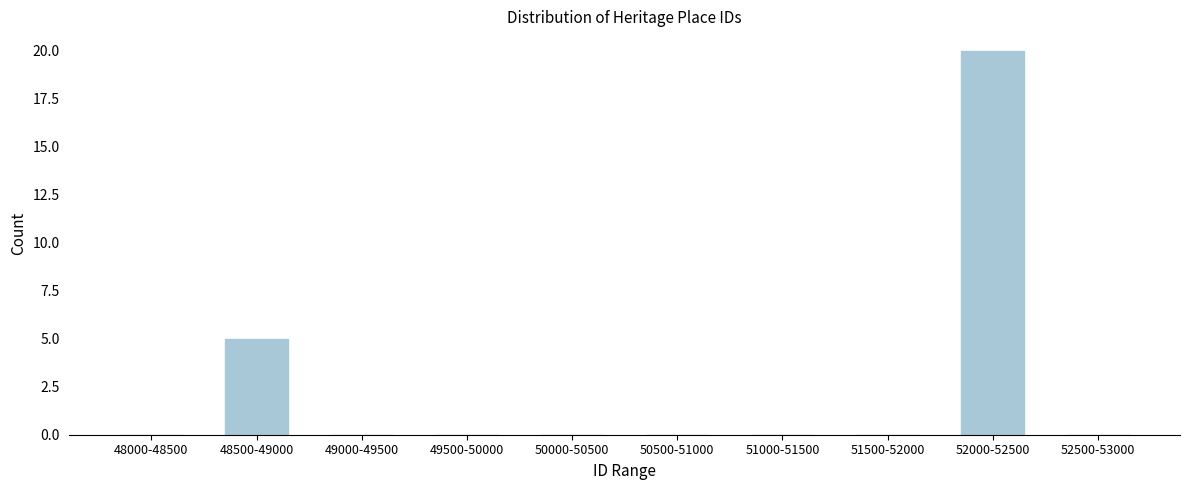

Reading left to right, transcribe all the data shown in this chart.

48000-48500=0	48500-49000=5	49000-49500=0	49500-50000=0	50000-50500=0	50500-51000=0	51000-51500=0	51500-52000=0	52000-52500=20	52500-53000=0